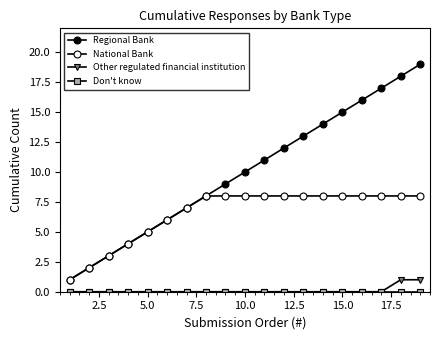

What is the value of the National Bank point at the 11th from the left?

8